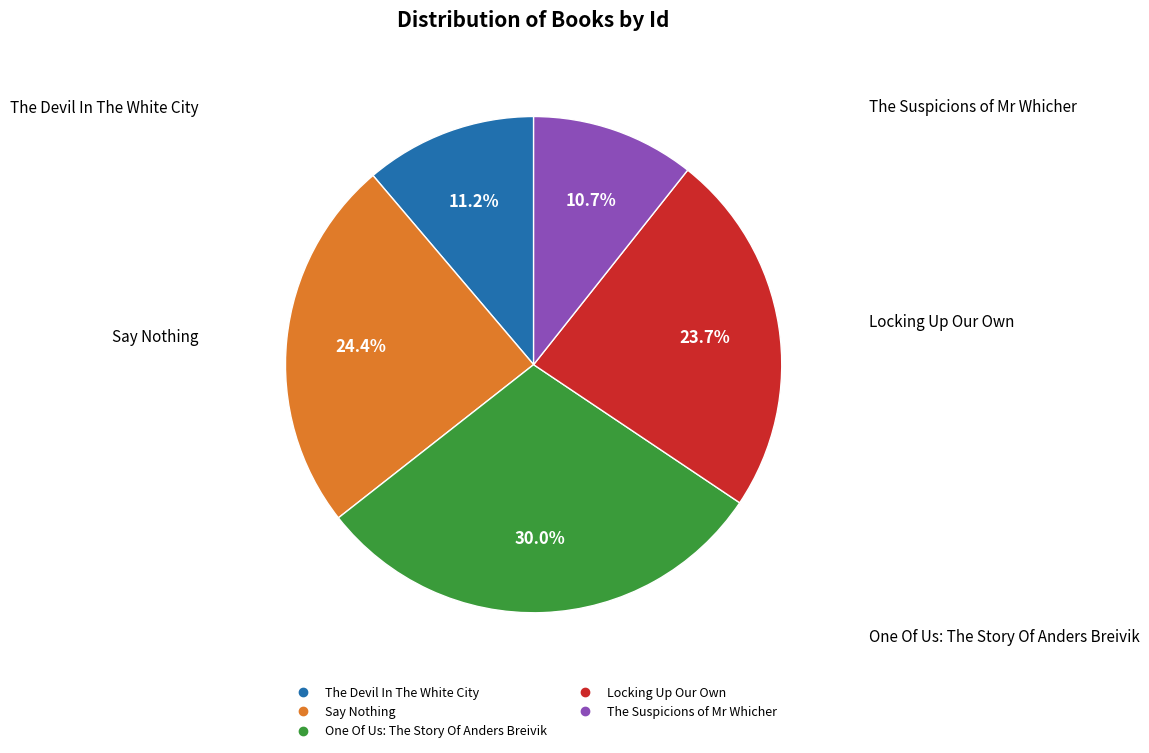

To the nearest percent, what portion does One Of Us: The Story Of Anders Breivik represent?

30%